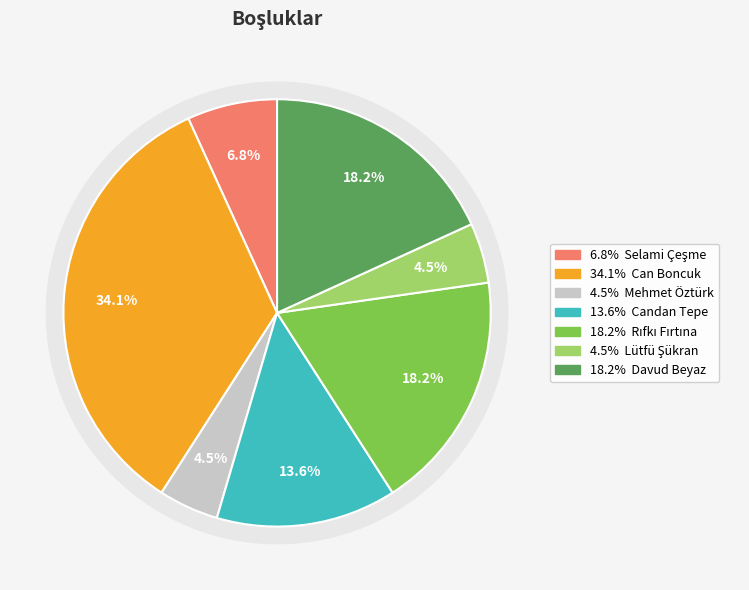

To the nearest percent, what is the combined percentage of Lütfü Şükran and Rıfkı Fırtına?

23%